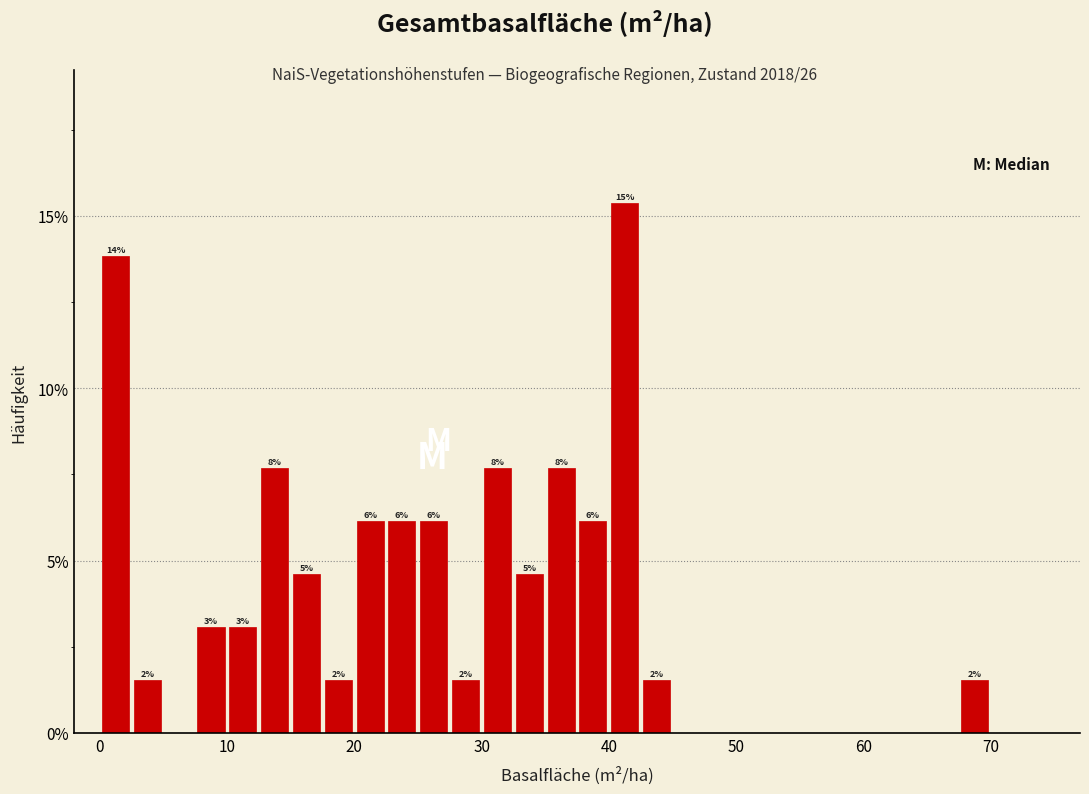

Read against the x-axis, roughly where is the centre of the tallest bar?

41